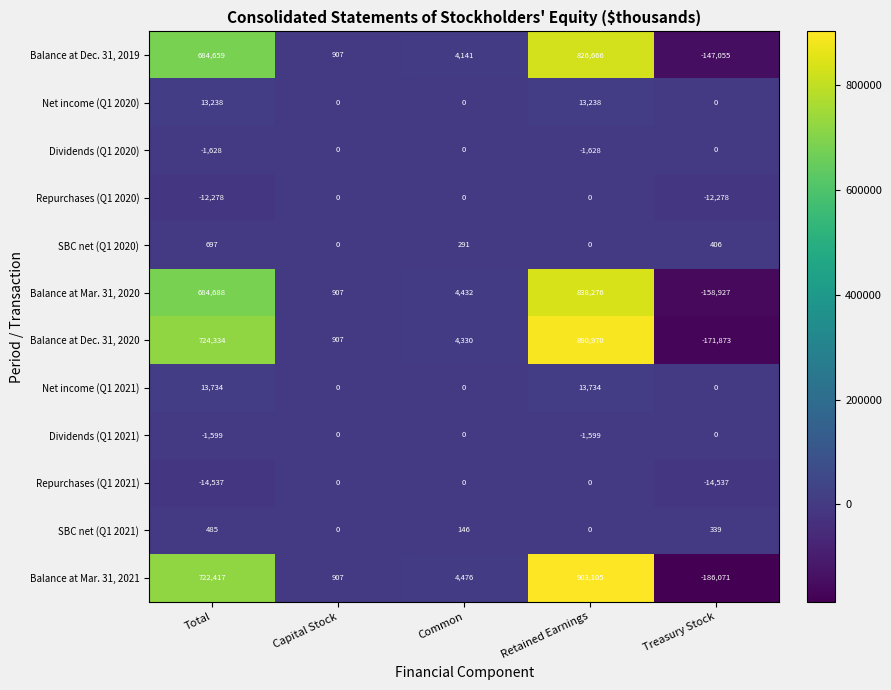

The value of Net income (Q1 2020) at Total is 4803. True or false?

False